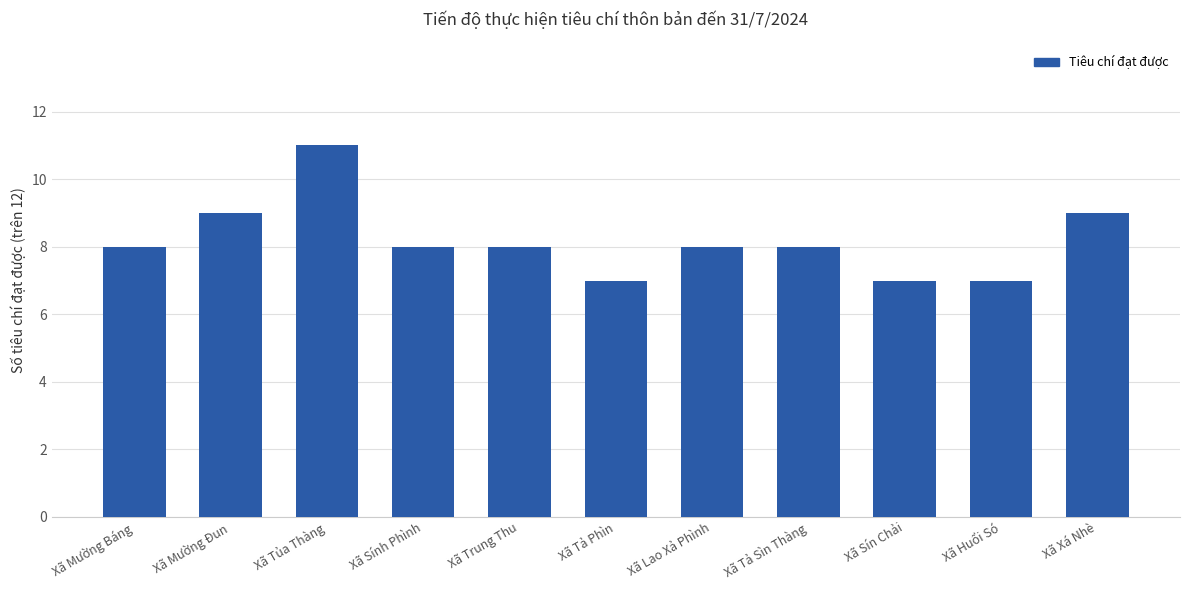

Read the value at Xã Xá Nhè.

9